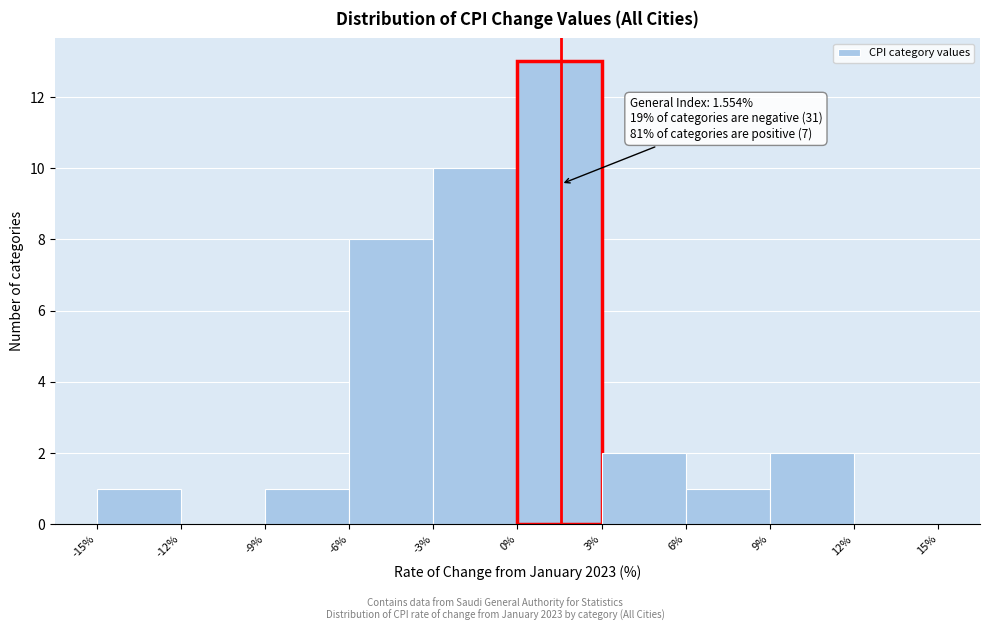

Which range on the x-axis has the tallest bar?

0% to 3%